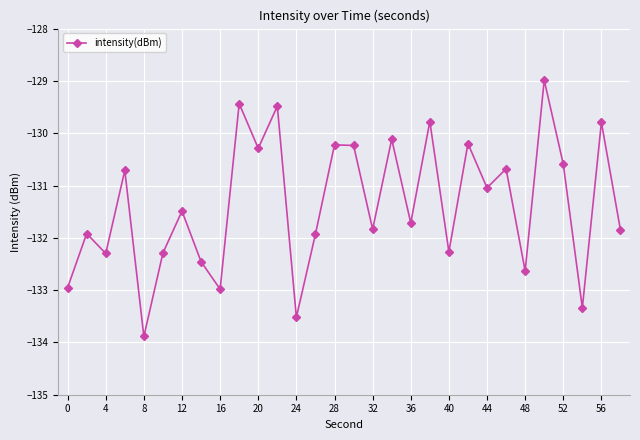

What is the difference between the second highest and second lowest values?

4.1